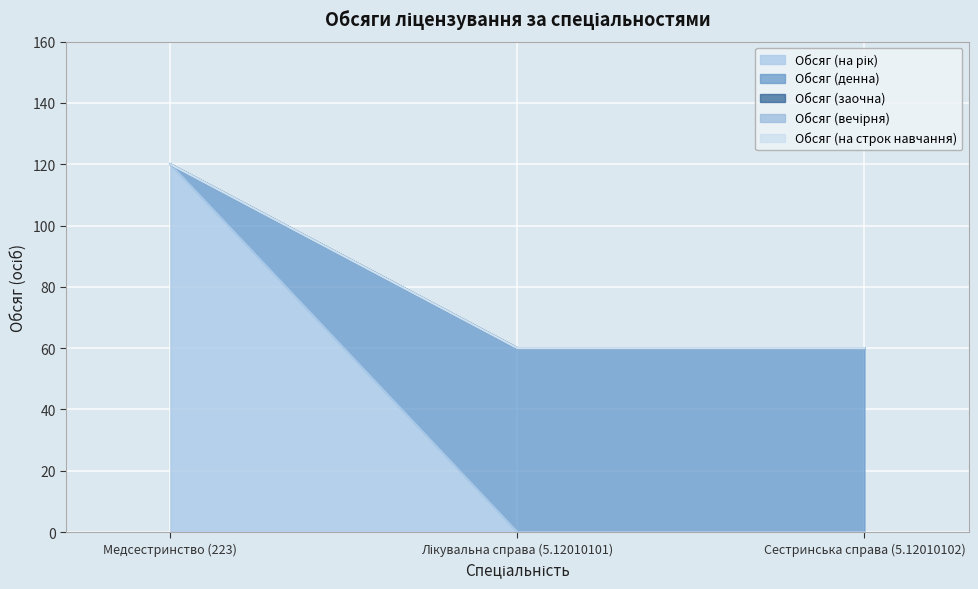

What is the total value across all series at Медсестринство (223)?

120